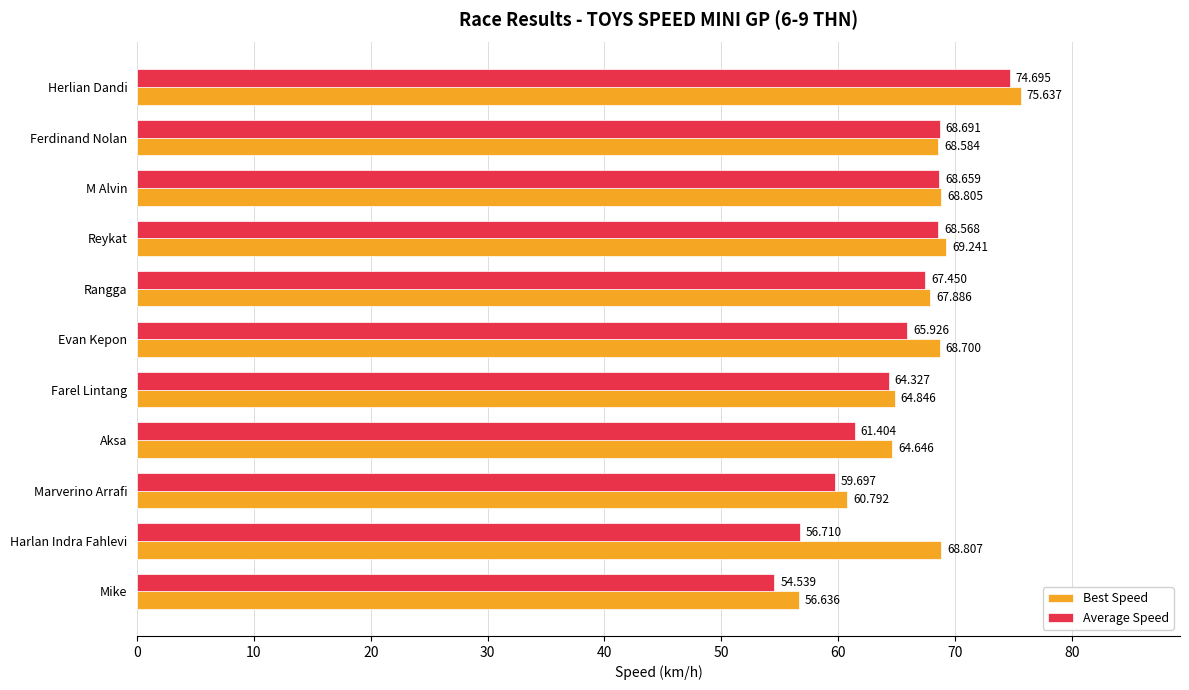

How many values in the Average Speed series exceed 65?

6